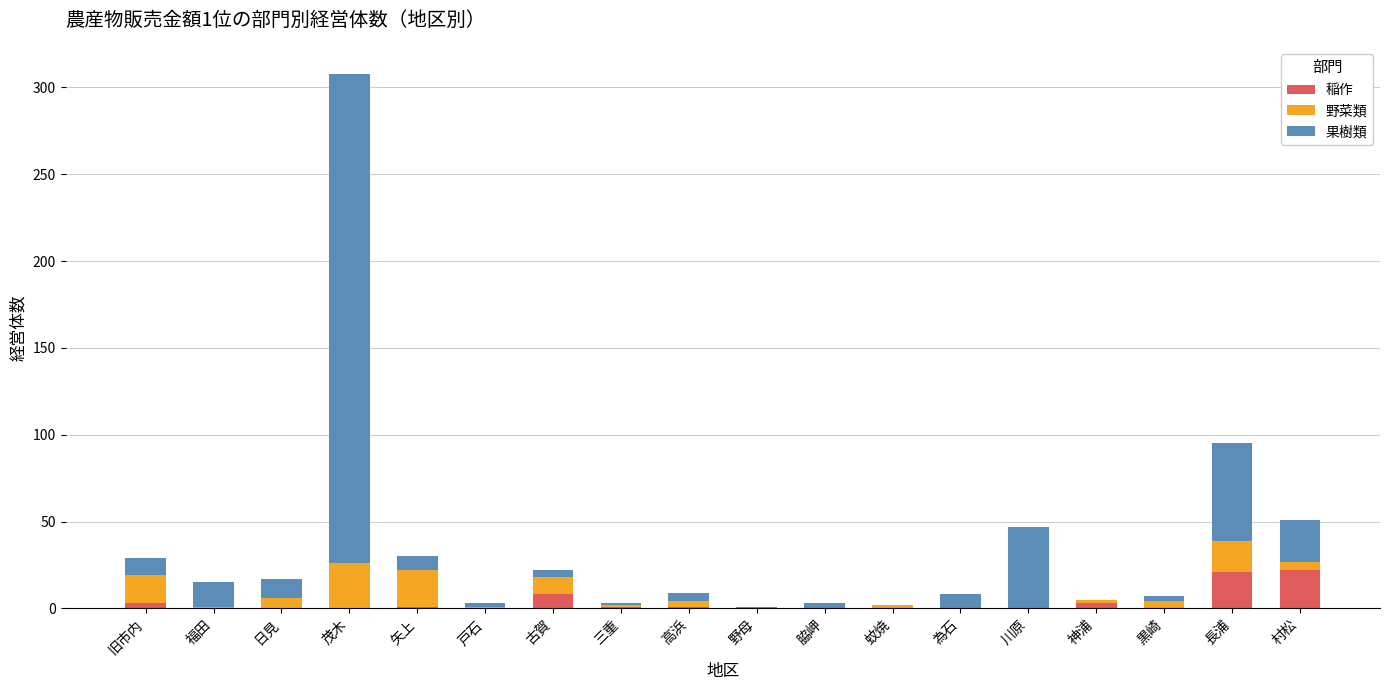

Does the chart contain stacked bars?

Yes